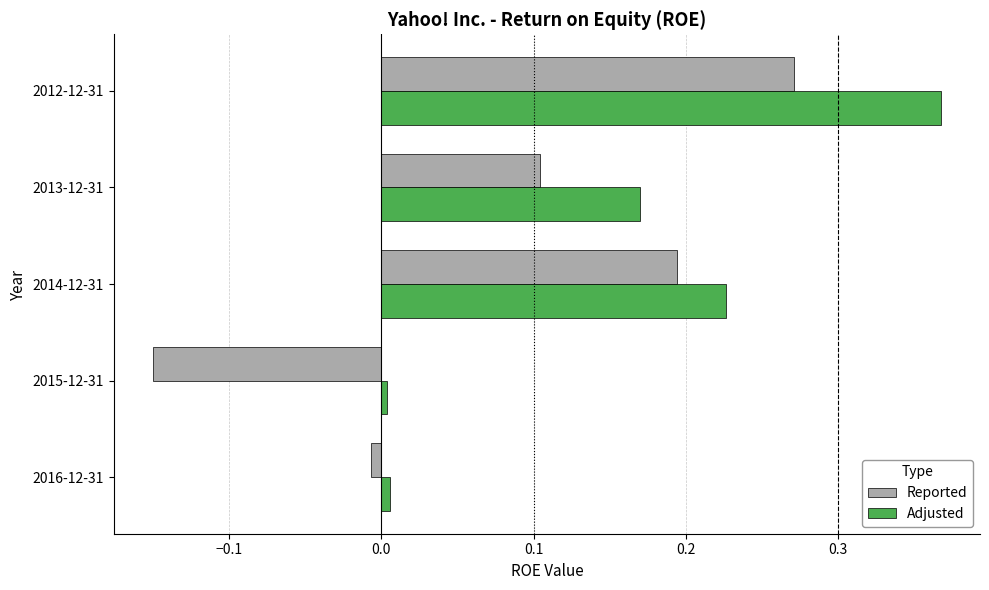

The Reported series shows -0.1 at 2015-12-31. True or false?

False